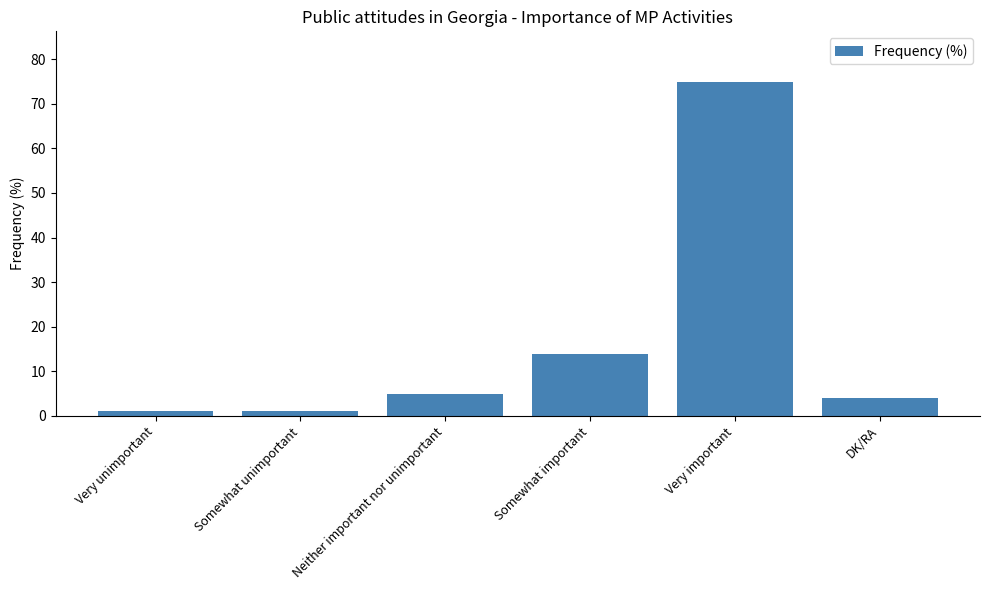

What is the difference between the maximum and minimum values?

74